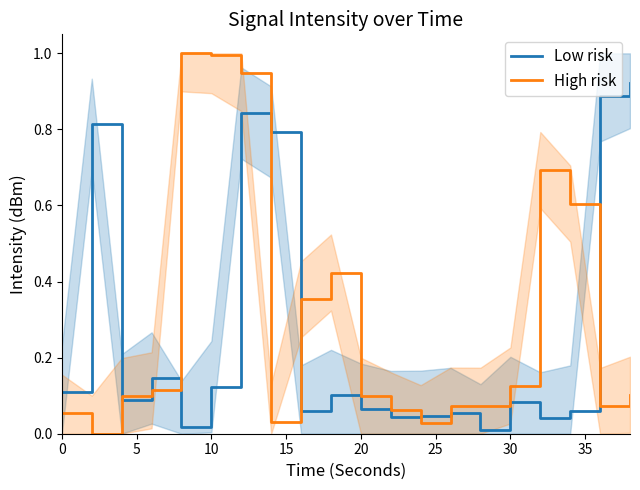

The High risk series shows 1.3 at 10. True or false?

False